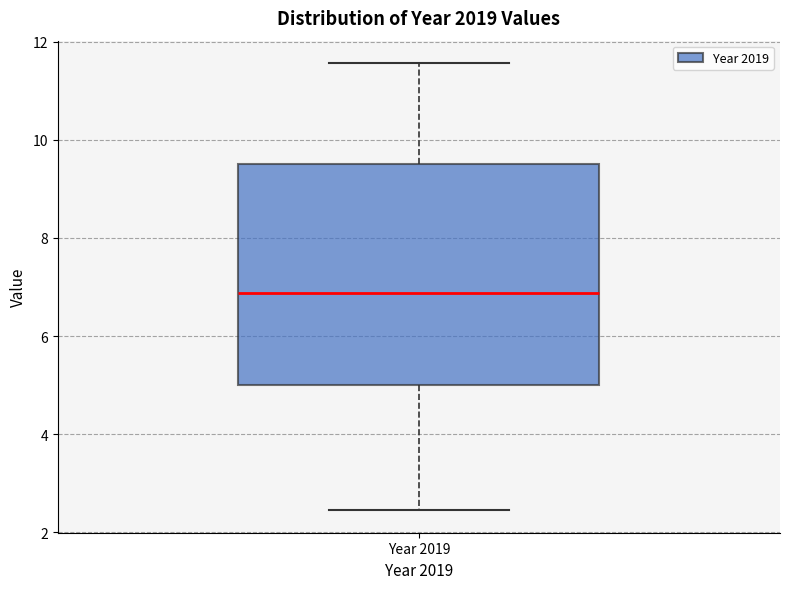

Read this box plot against the y-axis: the position of the median line, the range covered by the box, and the ends of both whiskers. The values are not printed on the chart, so give them approximately, as read against the axis.

median 6.8, box 5.0 to 9.6, whiskers 2.4 to 11.6